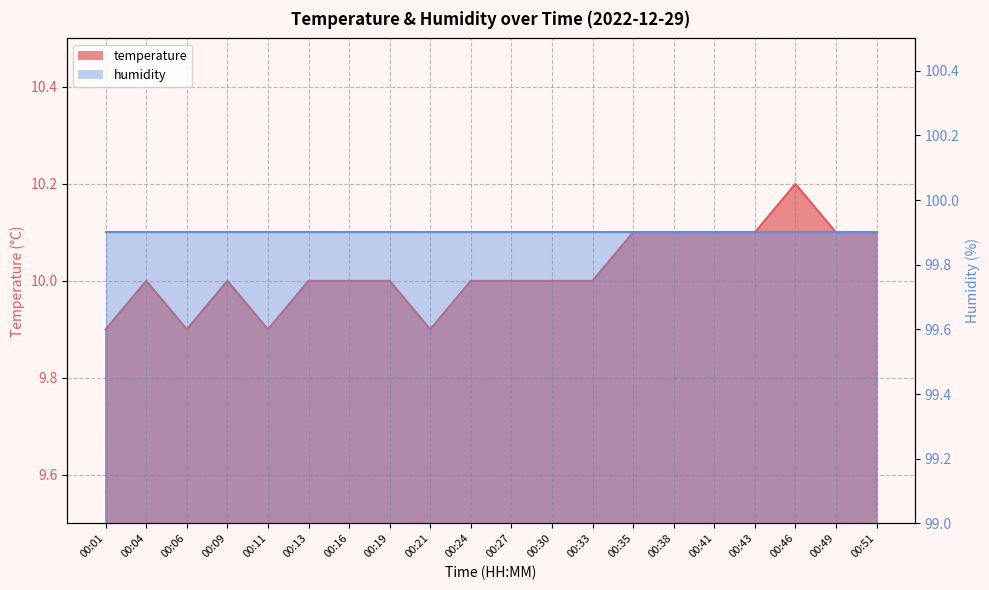

Does the chart display data point markers on the line(s)?

No